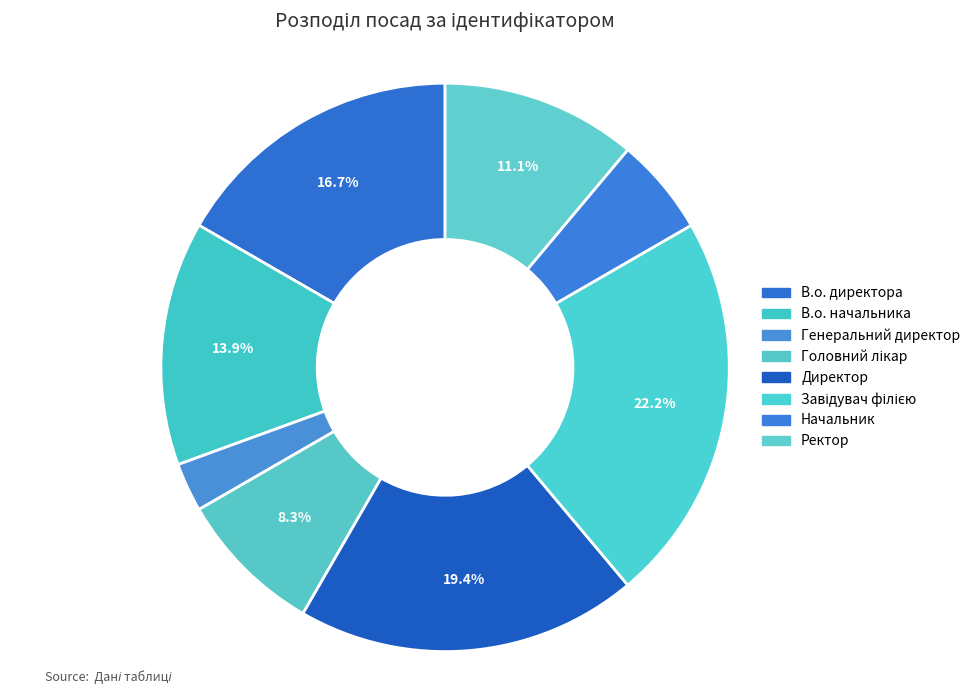

To the nearest percent, what percentage of the pie is В.о. начальника?

14%